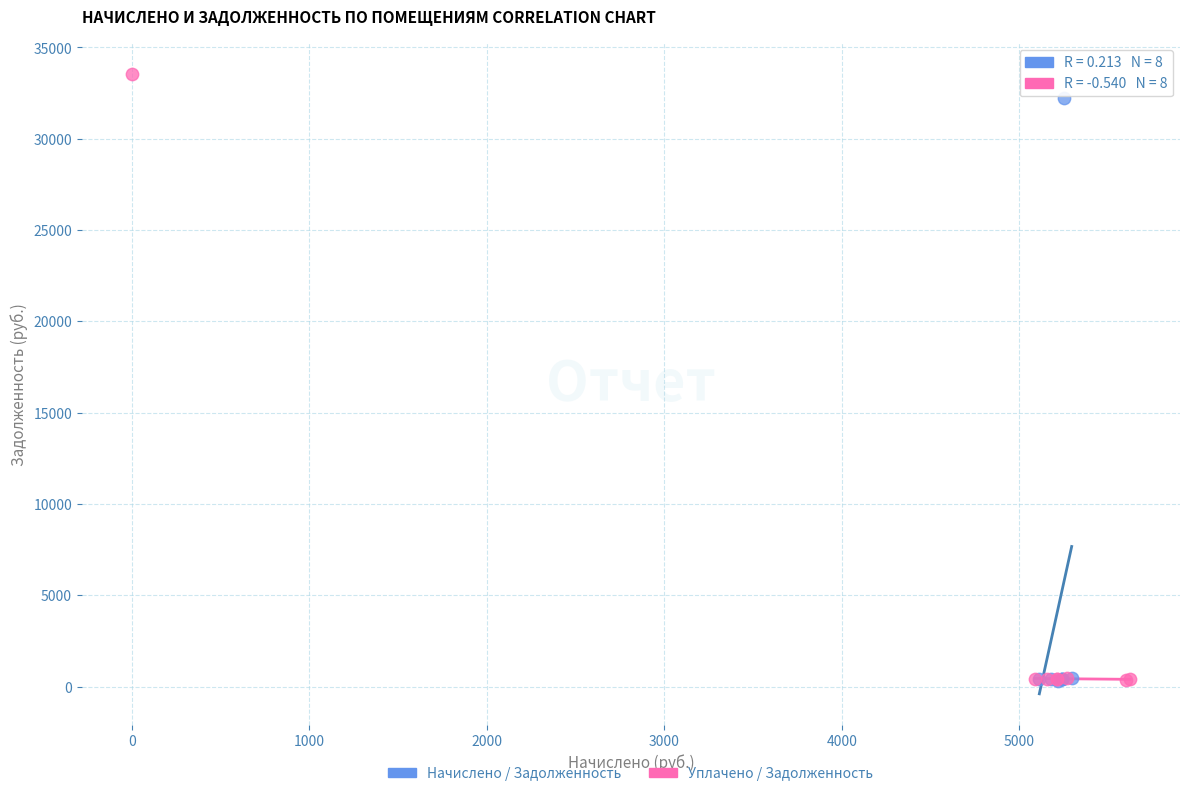

Which series has the widest spread of Y values?

Уплачено / Задолженность